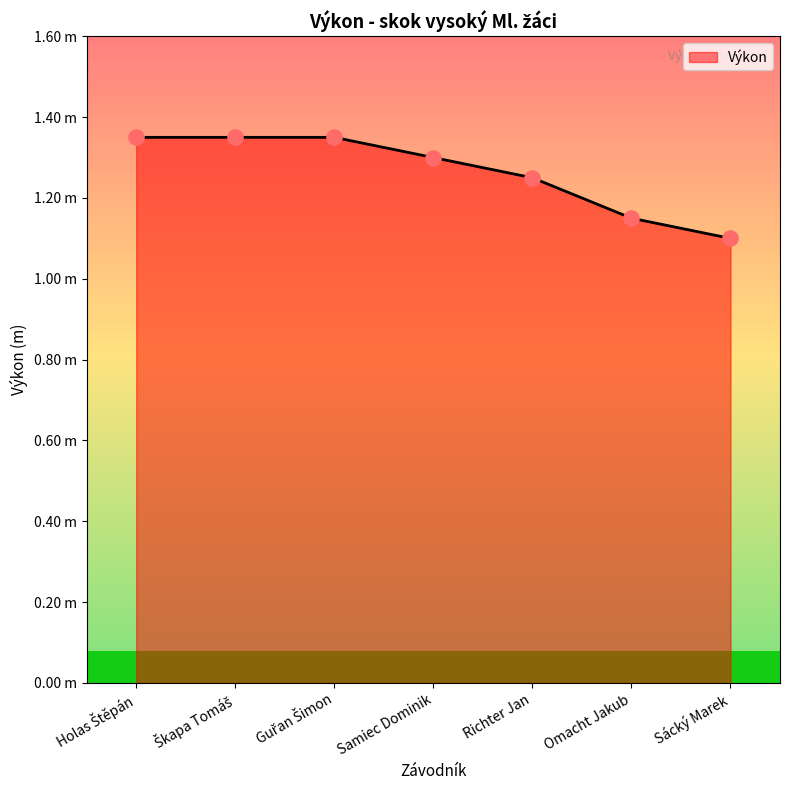

What is the ratio of the value at Guřan Šimon to the value at Samiec Dominik?

1.0